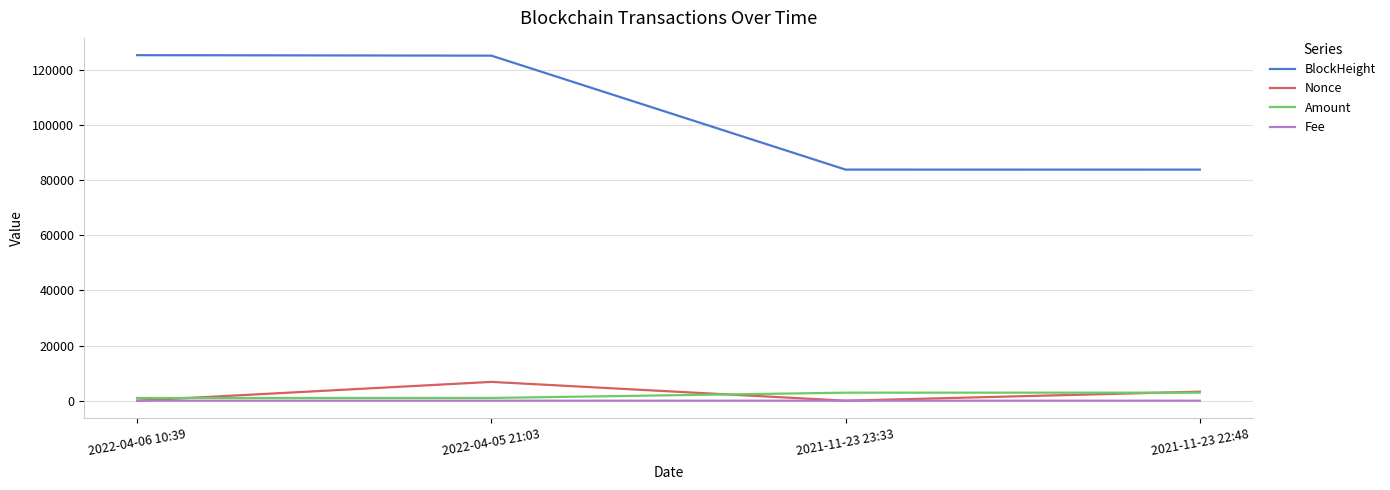

What is the greatest value displayed?

125242.0